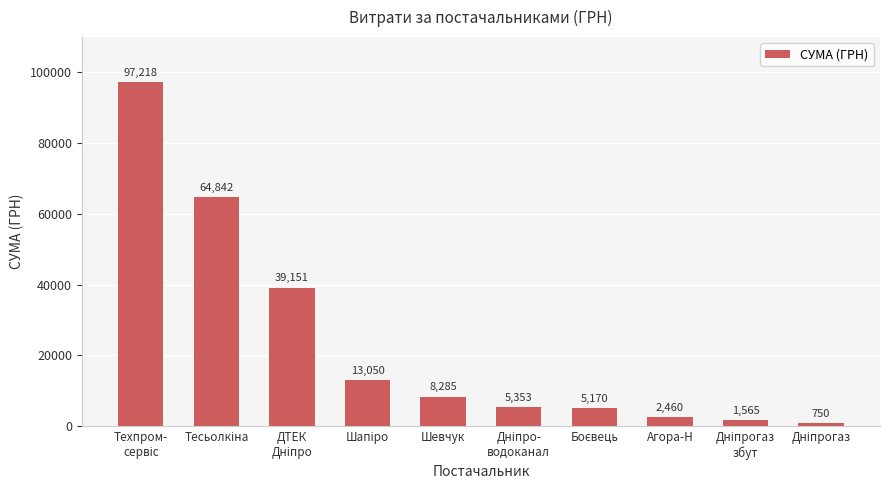

True or false: the data shows 8285.0 at Шевчук.

True